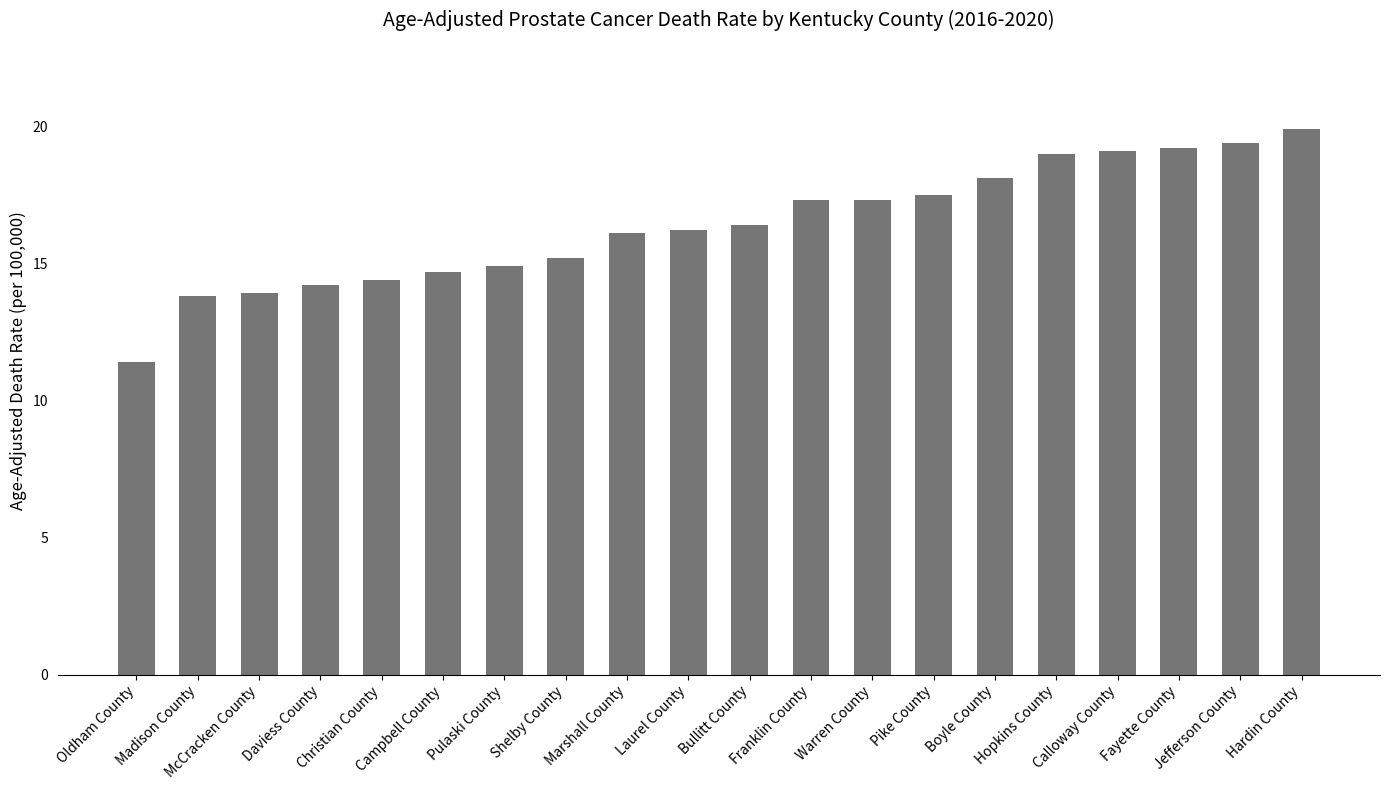

How many distinct data groups are displayed?

1